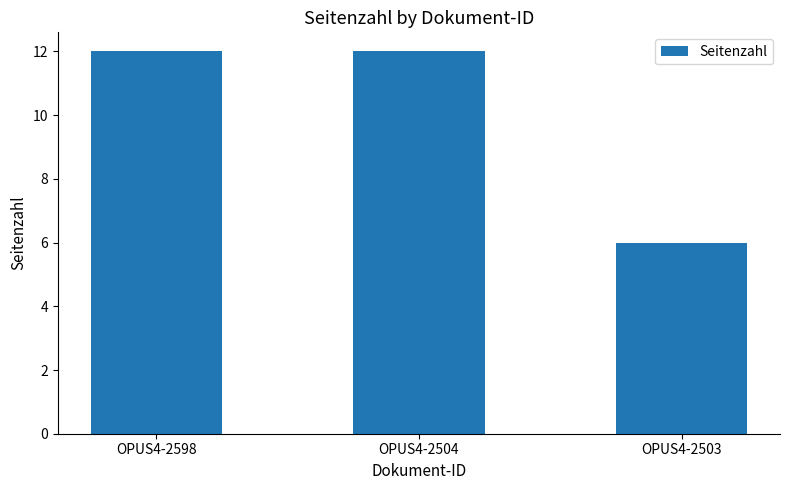

Reading left to right, what are all the values shown in this chart?

12	12	6